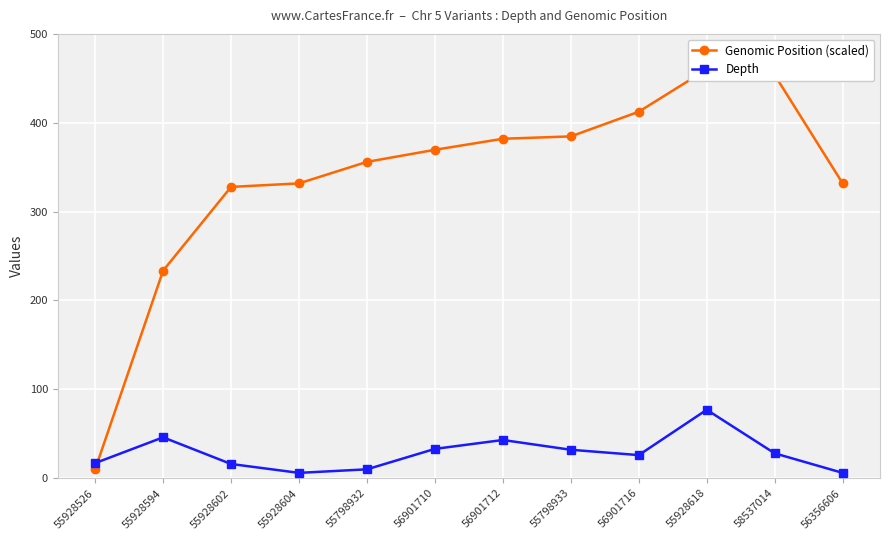

What is the spread (max minus min) of values at 55798933?

352.6